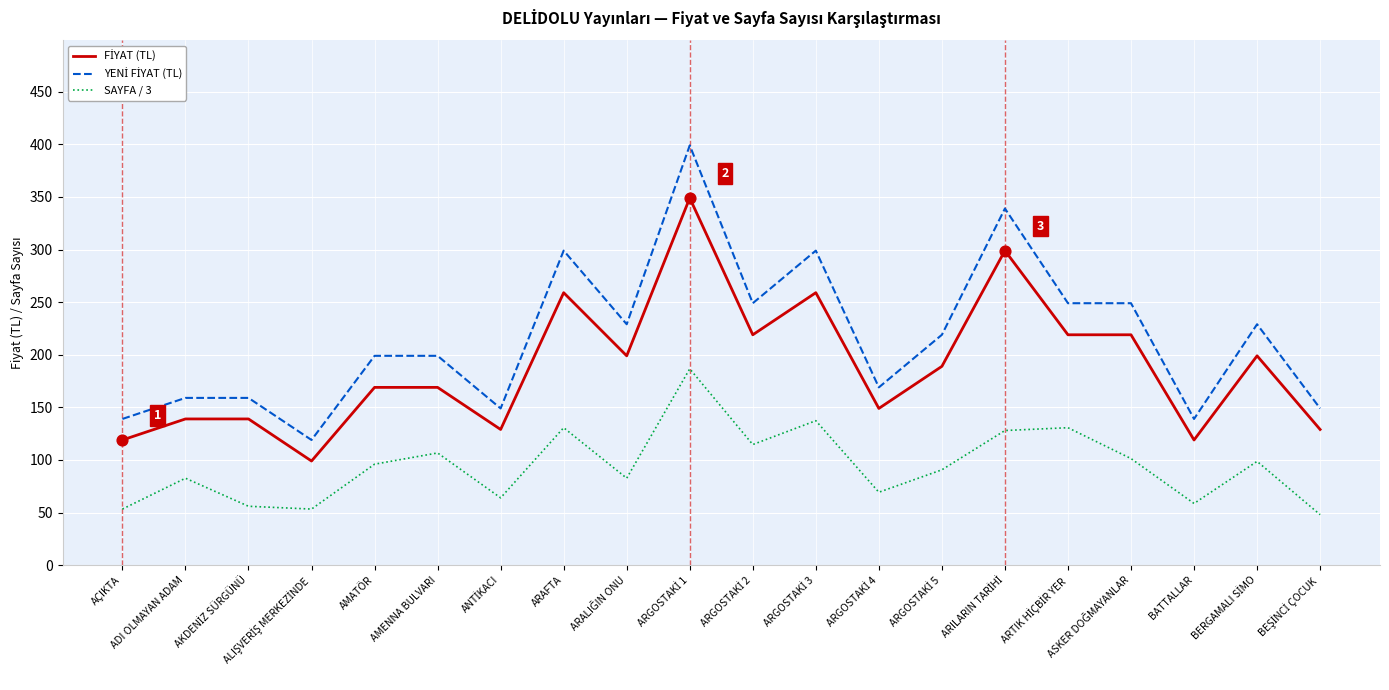

What position from the left is BATTALLAR?

18